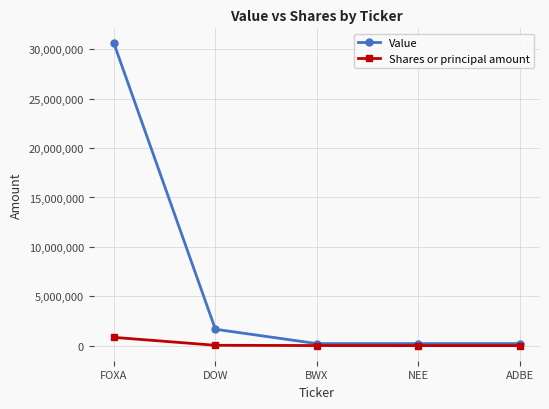

The value of Shares or principal amount at FOXA is 835165. True or false?

True